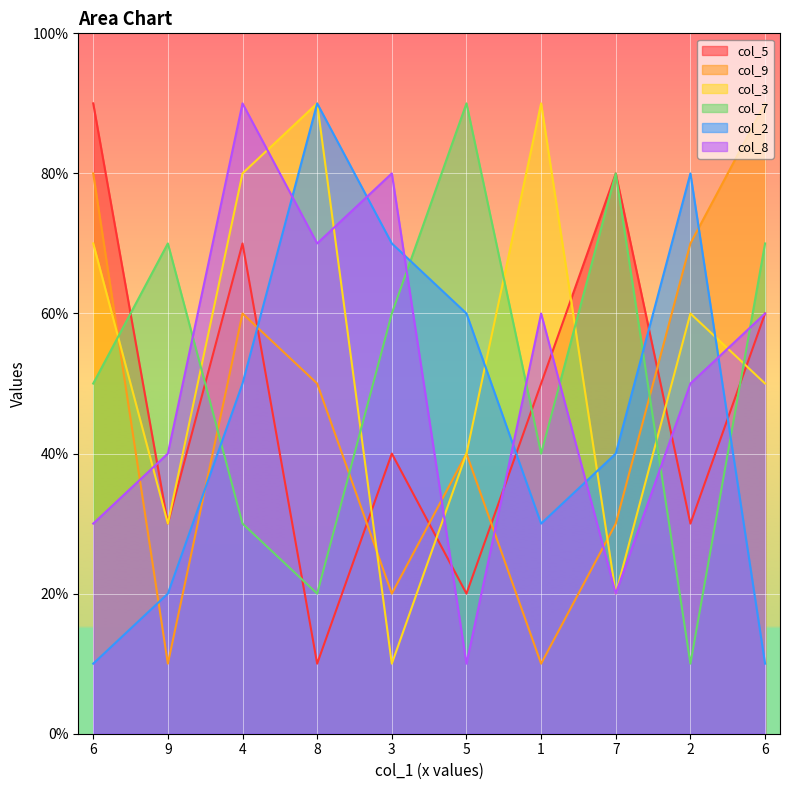

What value does the col_2 series have at 7?

4